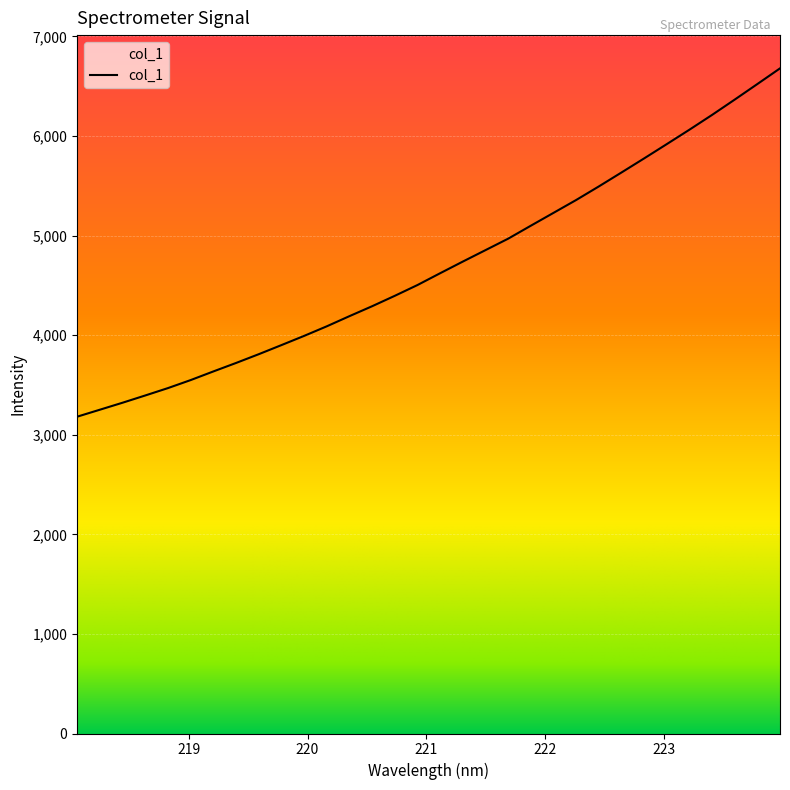

Reading left to right, transcribe all the data shown in this chart.

3181.4	3251.4	3321.6	3394.3	3468.4	3548.9	3635.6	3720.7	3808.7	3900.0	3992.5	4088.8	4190.9	4290.6	4395.2	4503.4	4622.0	4738.9	4853.8	4968.8	5099.1	5228.0	5357.1	5493.3	5633.3	5774.8	5918.4	6063.1	6211.7	6365.4	6521.7	6679.1